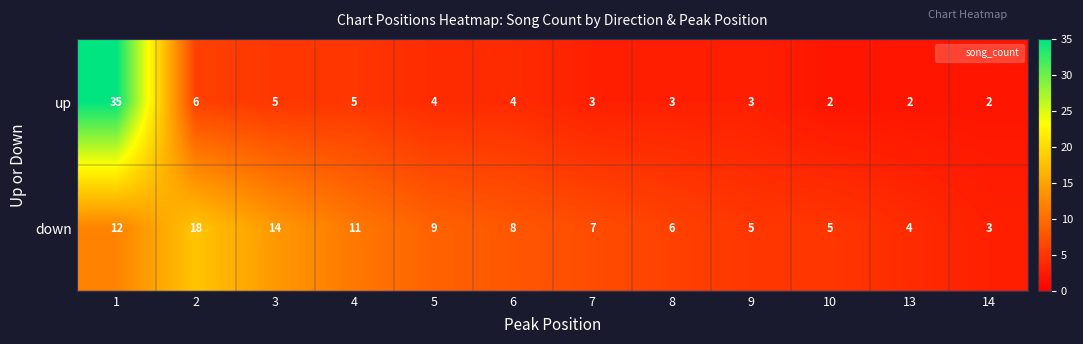

At 1, list the series in order from largest to smallest.

up, down